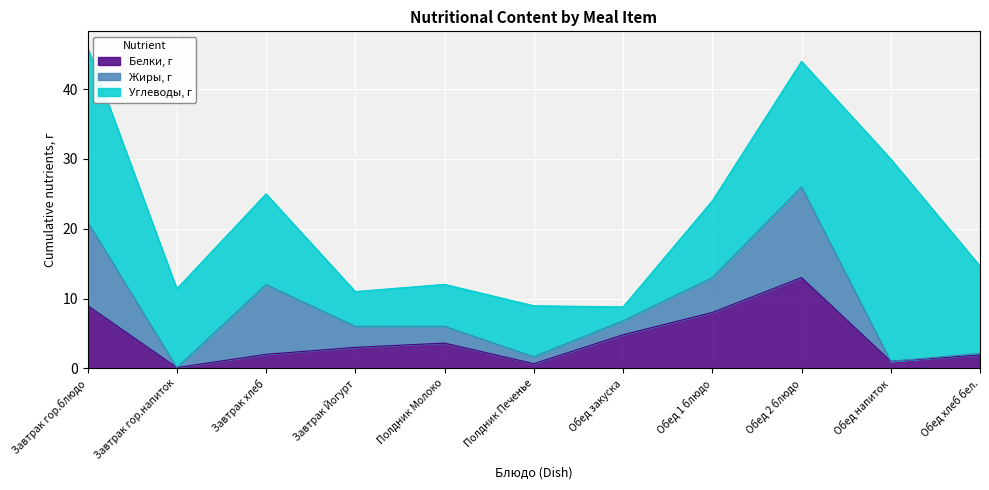

At which category is the sum across all series the highest?

Завтрак гор.блюдо